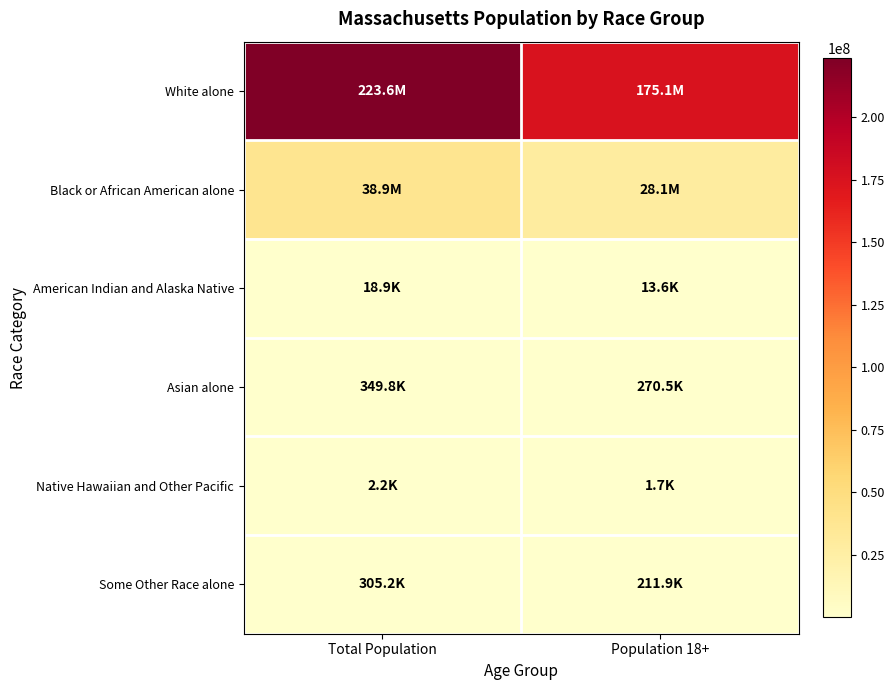

Which series has the widest spread of values?

White alone